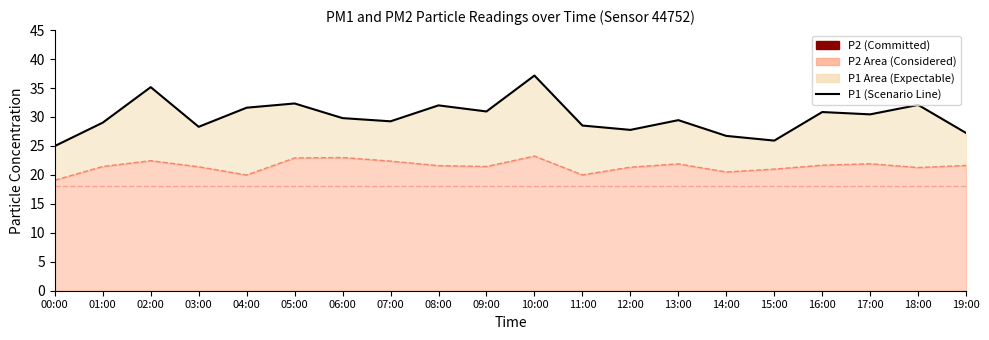

What is the difference between the highest and lowest values at 03:00?

6.9